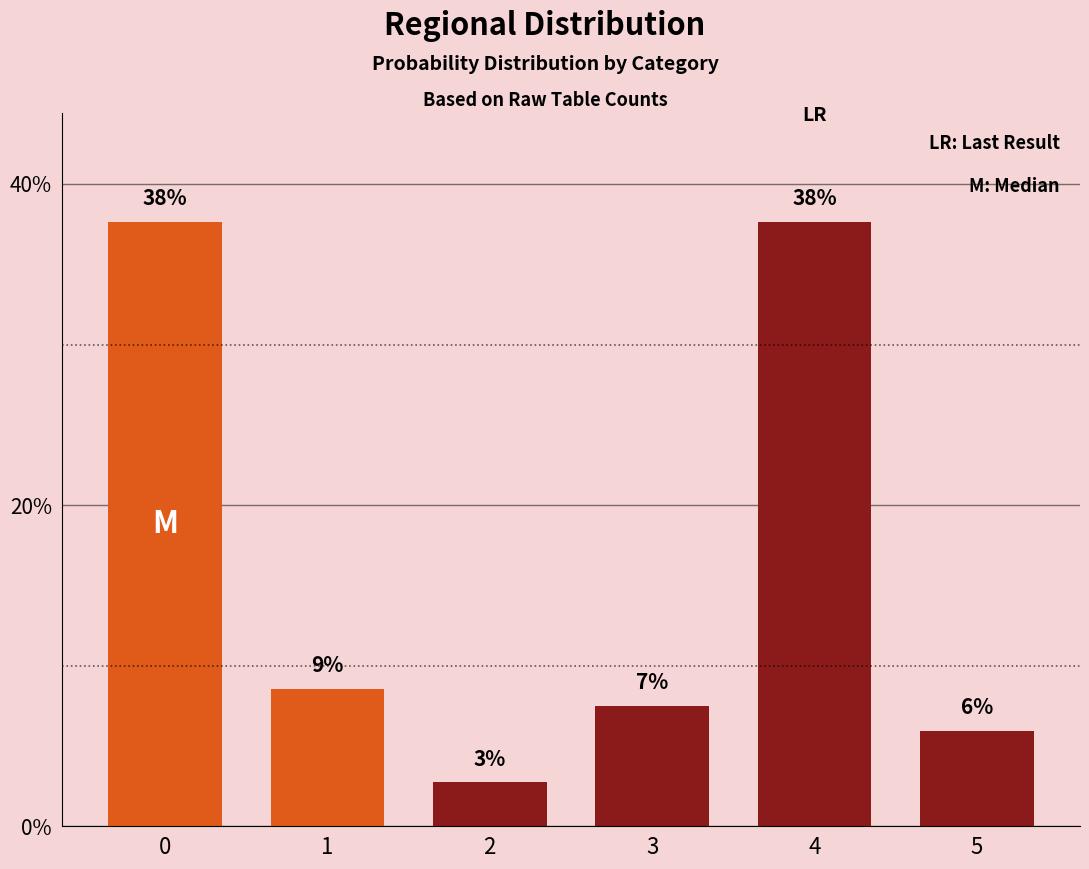

How many bars are there in total?

6